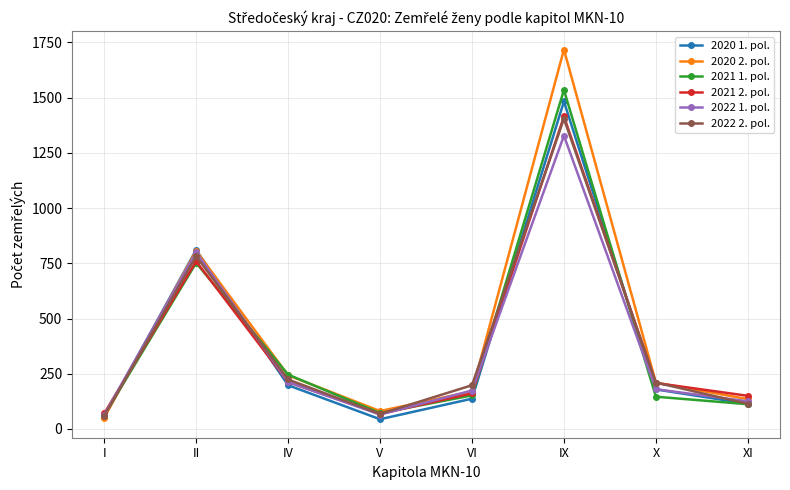

What is the difference between the 2020 1. pol. values at I and IV?

143